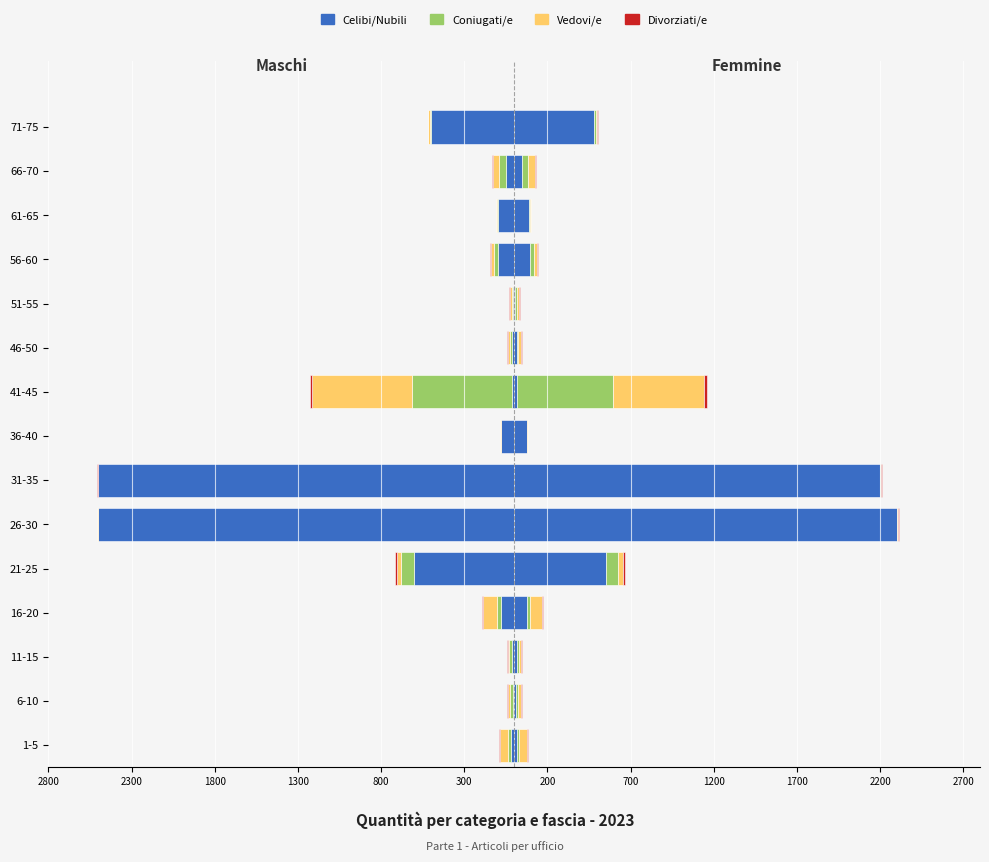

At how many categories does at least one series exceed -1976?

15